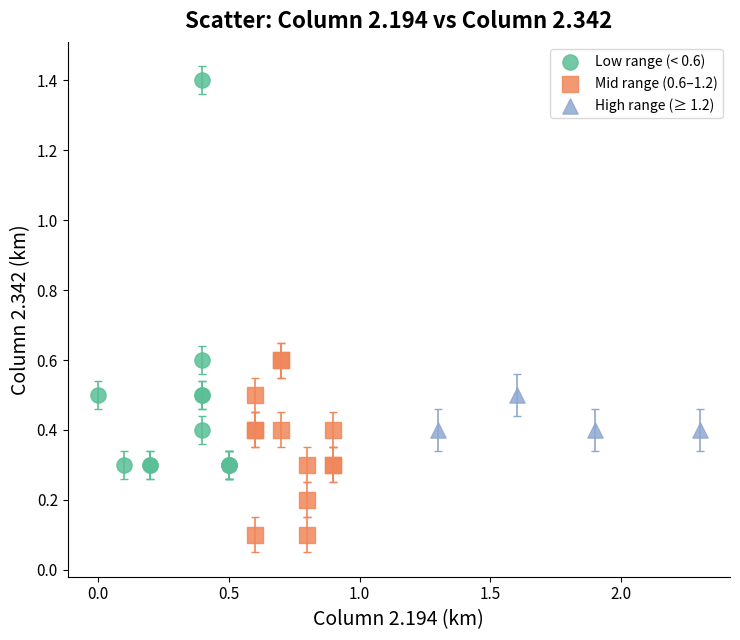

Which series has the widest spread of Y values?

Low range (< 0.6)